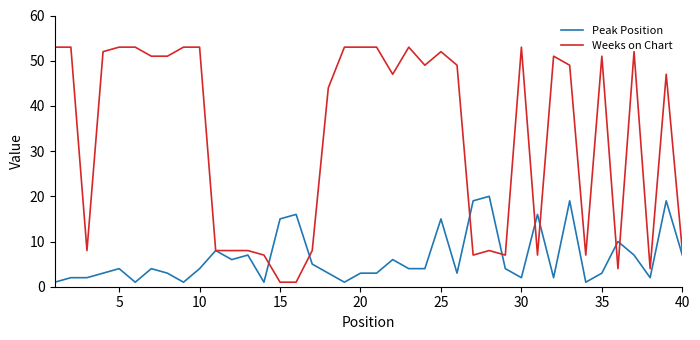

Which series has the largest range (max minus min)?

Weeks on Chart